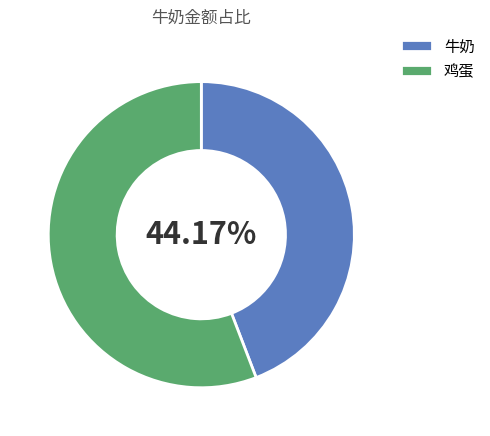

Between 鸡蛋 and 牛奶, which is larger?

鸡蛋